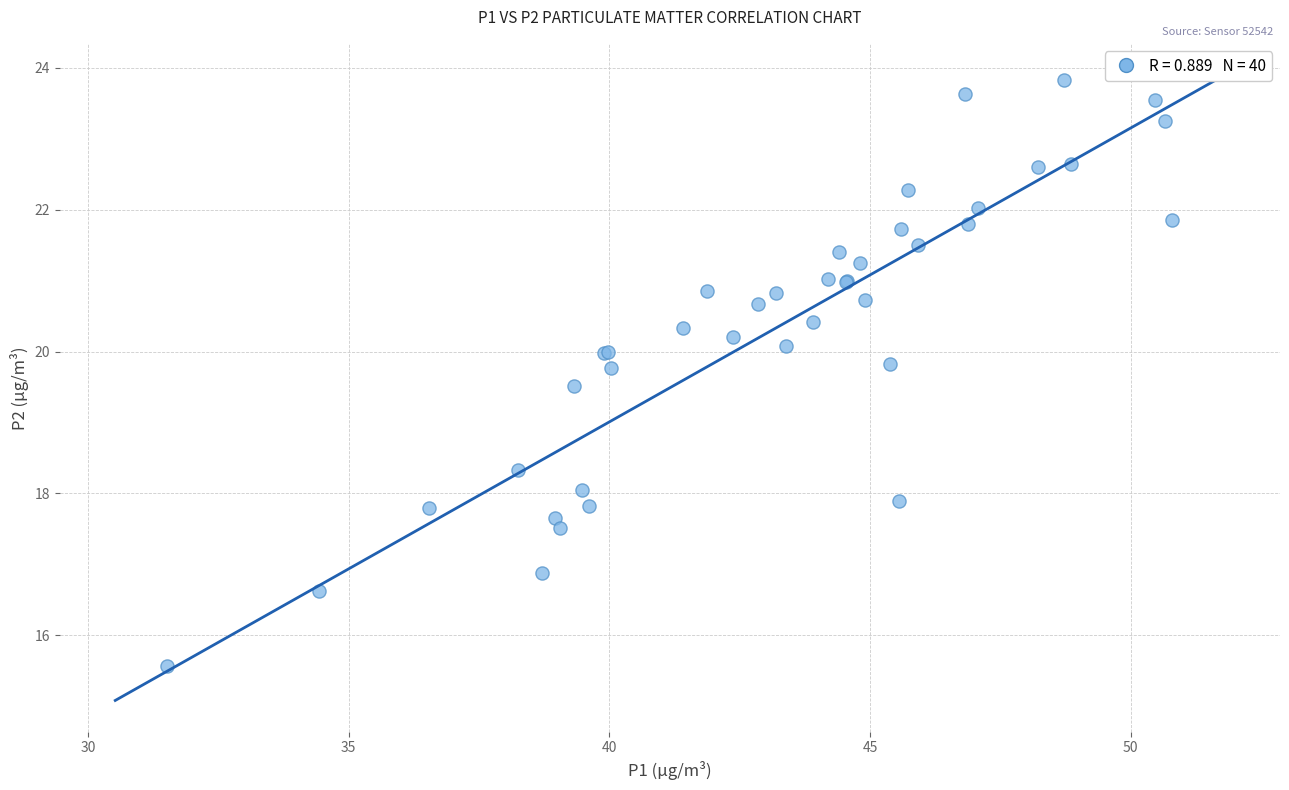

What Y value in the scatter plot is closest to 19?

19.5